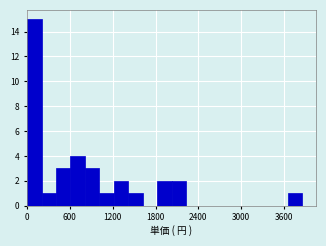

Around what value on the x-axis is the tallest bar? Give the approximate position of its centre, as read against the axis.

100